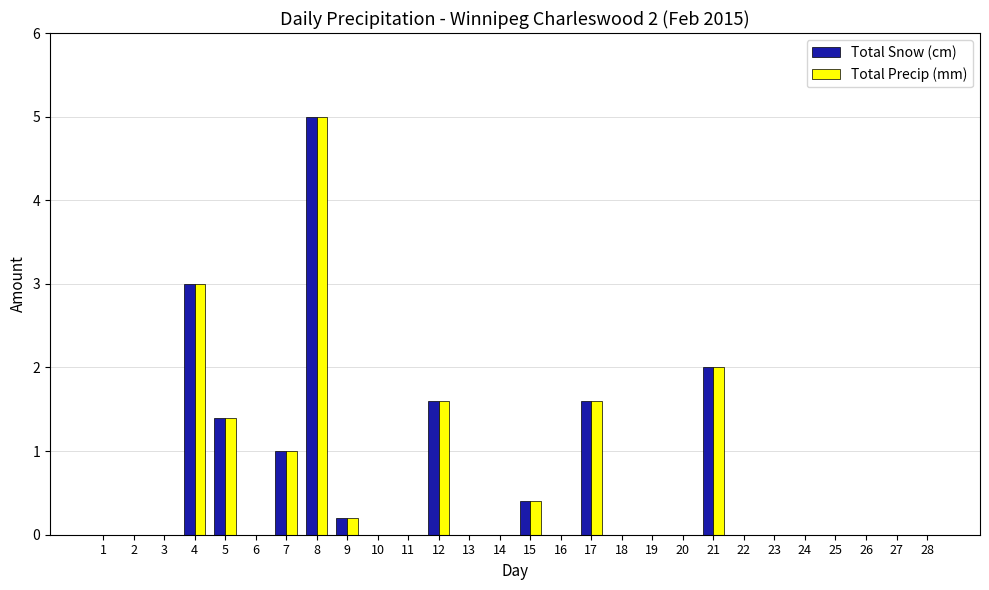

At which category is the sum across all series the highest?

8